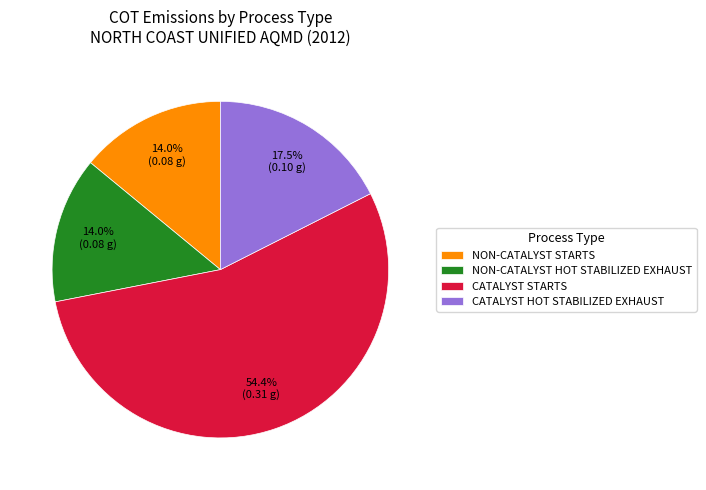

How many slices are in this pie chart?

4